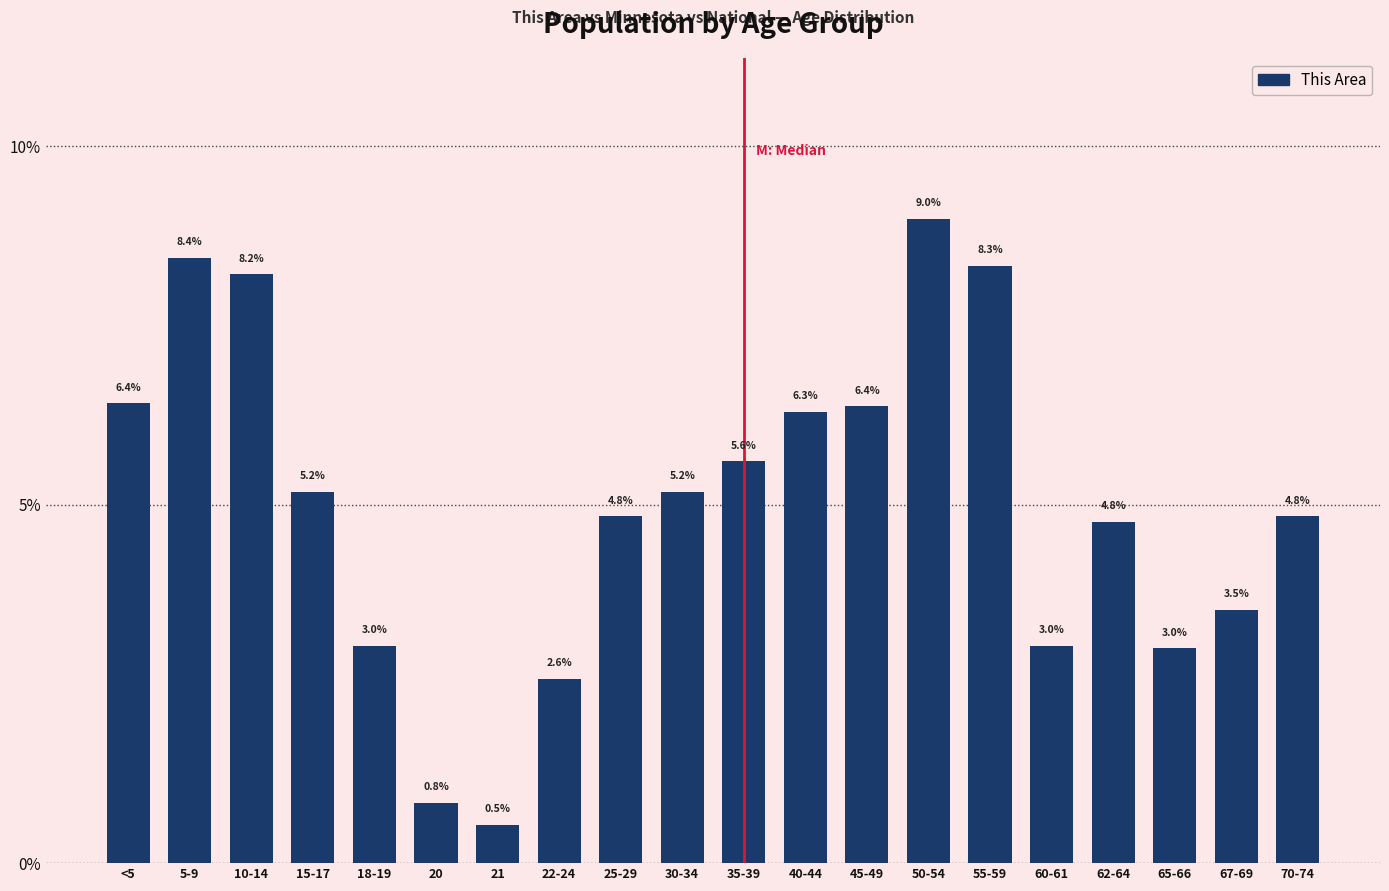

Reading right to left, what are all the values shown in this chart?

70-74=4.8	67-69=3.5	65-66=3.0	62-64=4.8	60-61=3.0	55-59=8.3	50-54=9.0	45-49=6.4	40-44=6.3	35-39=5.6	30-34=5.2	25-29=4.8	22-24=2.6	21=0.5	20=0.8	18-19=3.0	15-17=5.2	10-14=8.2	5-9=8.4	<5=6.4